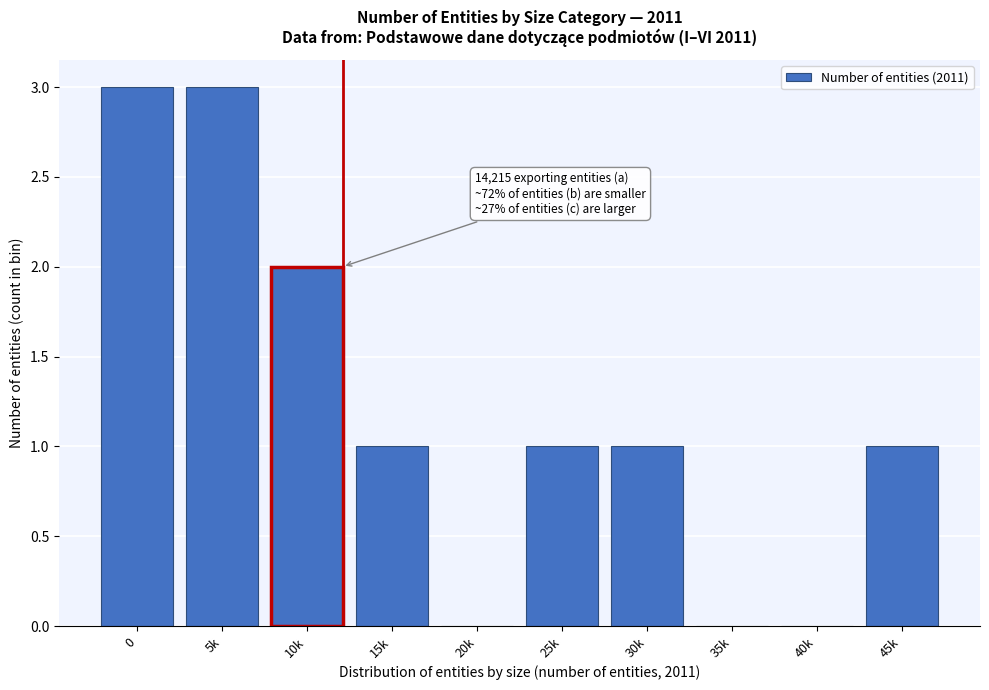

Reading left to right, transcribe all the data shown in this chart.

0=3	5k=3	10k=2	15k=1	20k=0	25k=1	30k=1	35k=0	40k=0	45k=1